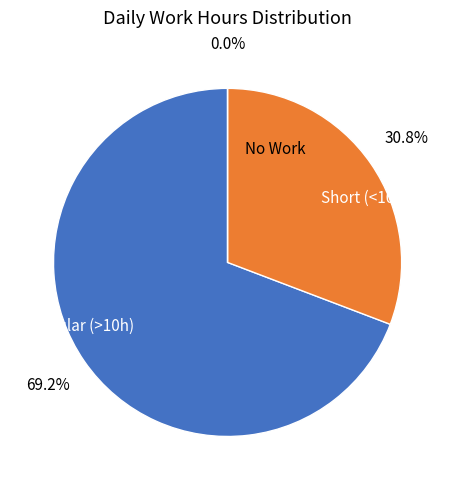

True or false: Wed accounts for 11% of the total.

False